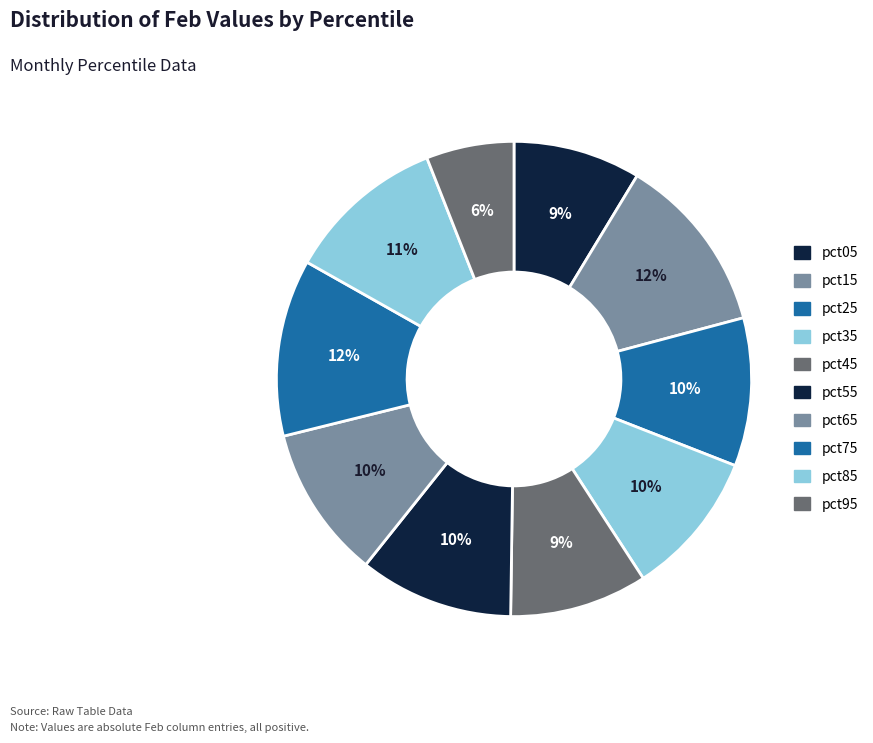

Count the number of slices in the pie.

10